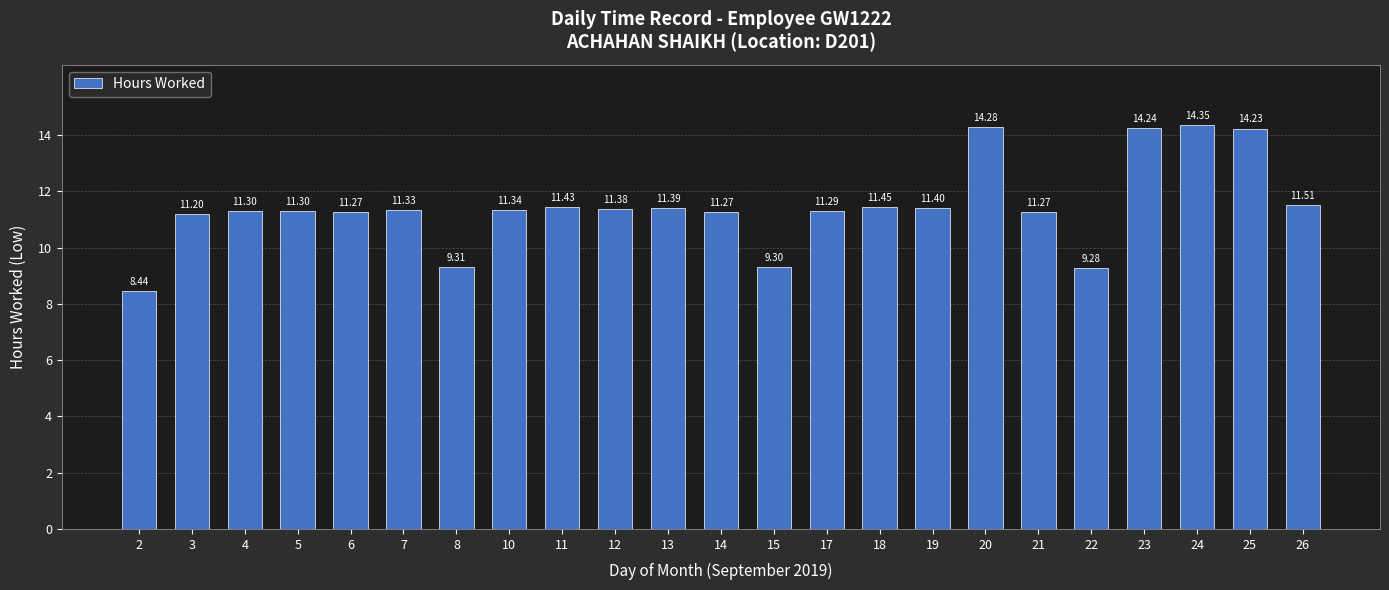

Count the number of categories in the chart.

23